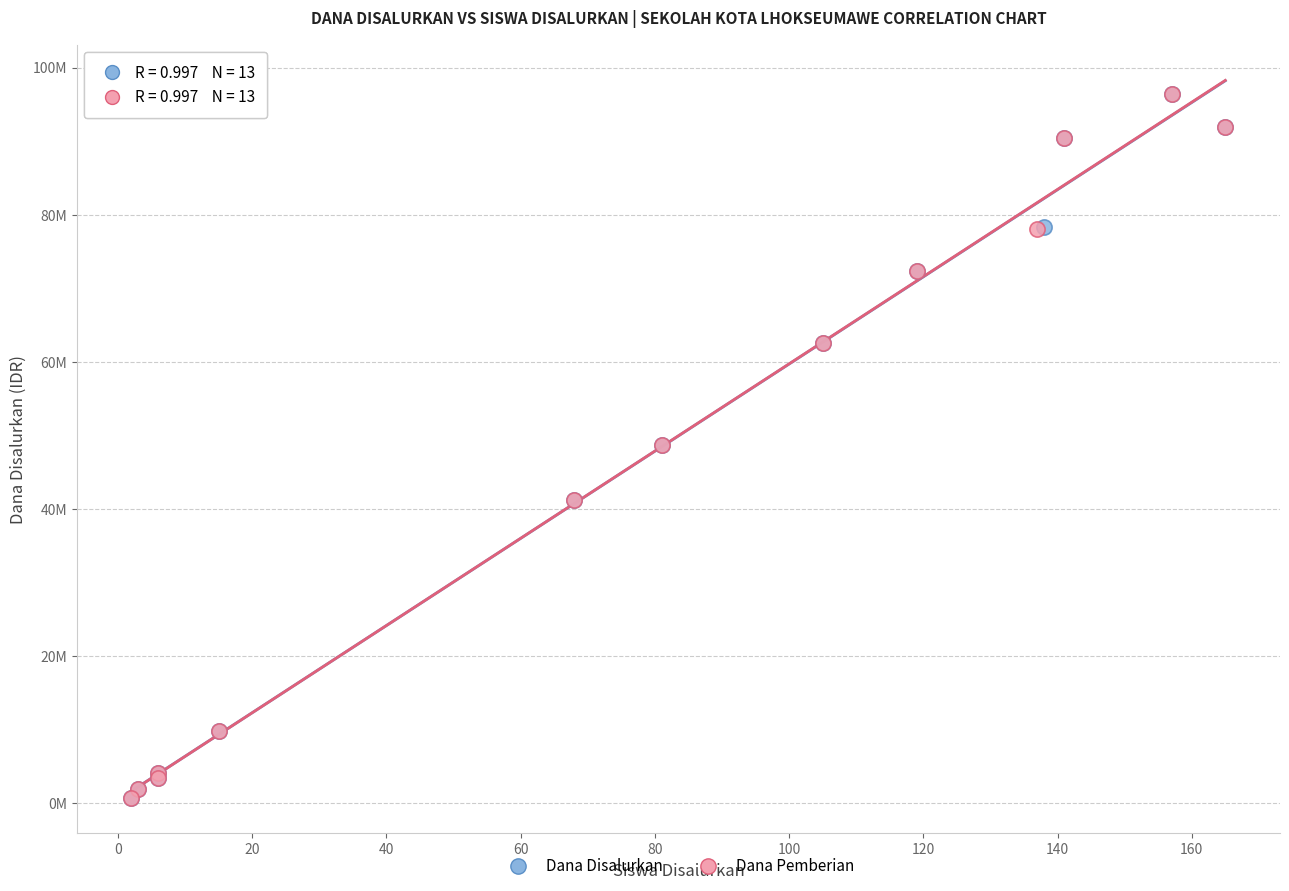

What are all the series names shown in the legend?

Dana Disalurkan, Dana Pemberian